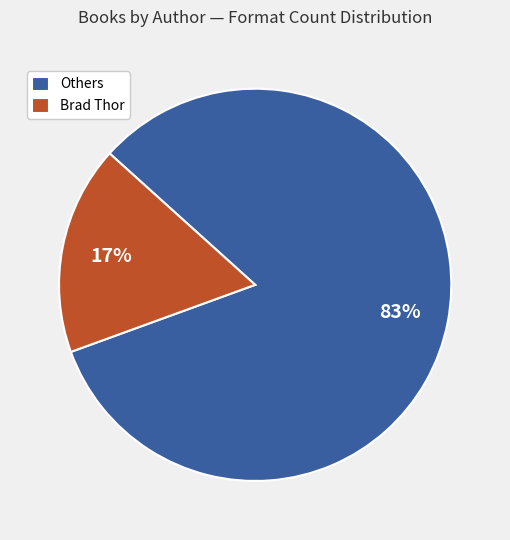

What percentage is the Brad Thor slice, to the nearest percent?

17%